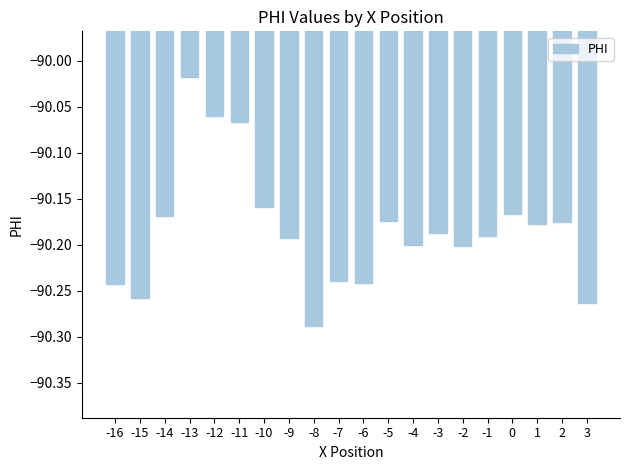

Which has a higher value, -8 or -1?

-1